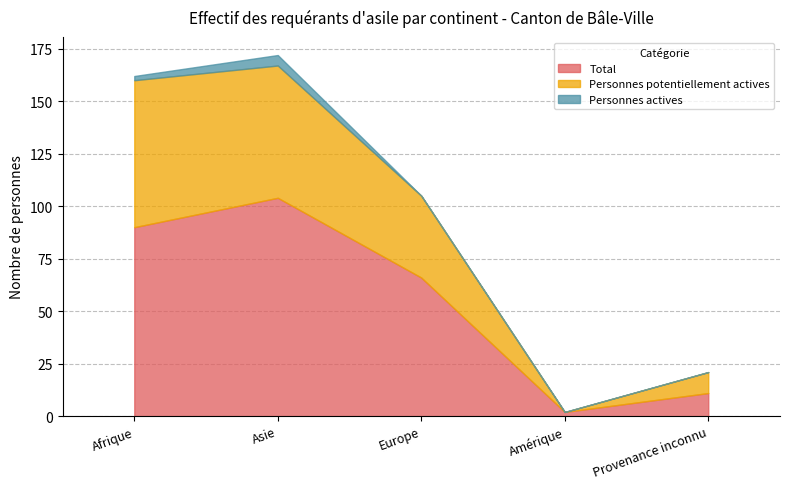

Between Europe and Afrique, which is larger?

Afrique